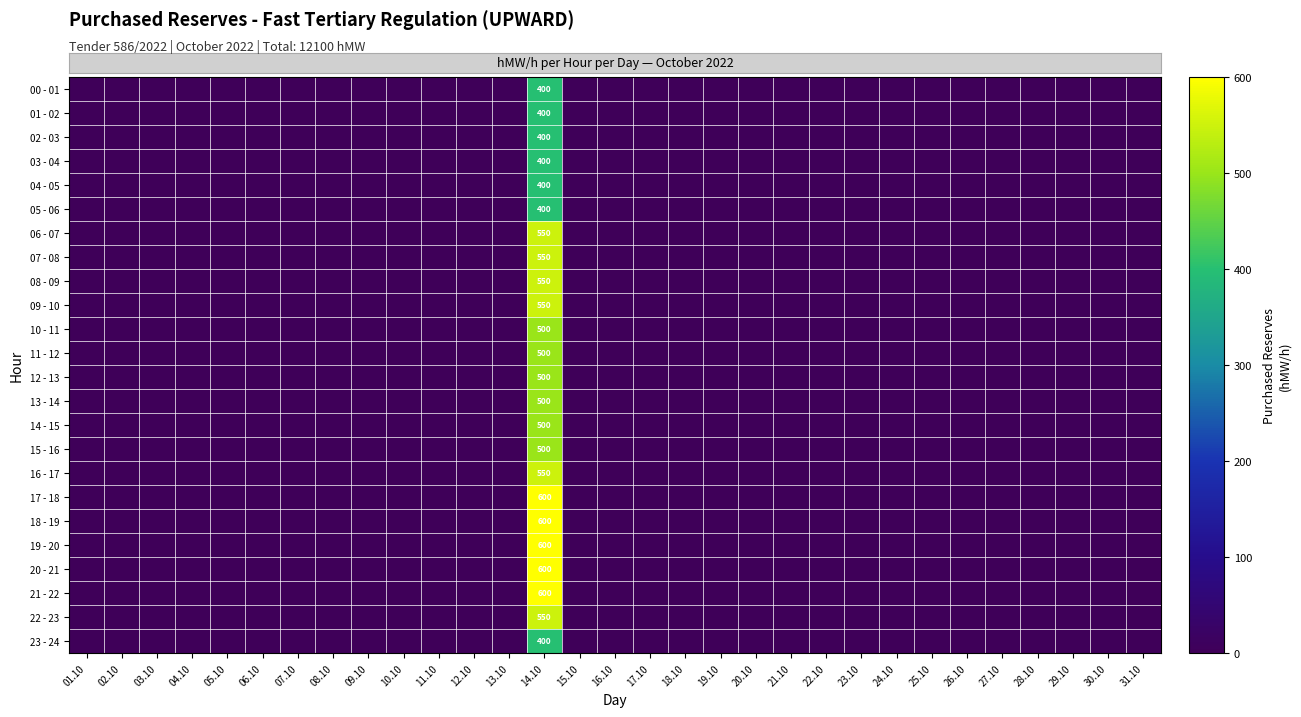

The value of 14 - 15 at 14.10 is 500. True or false?

True